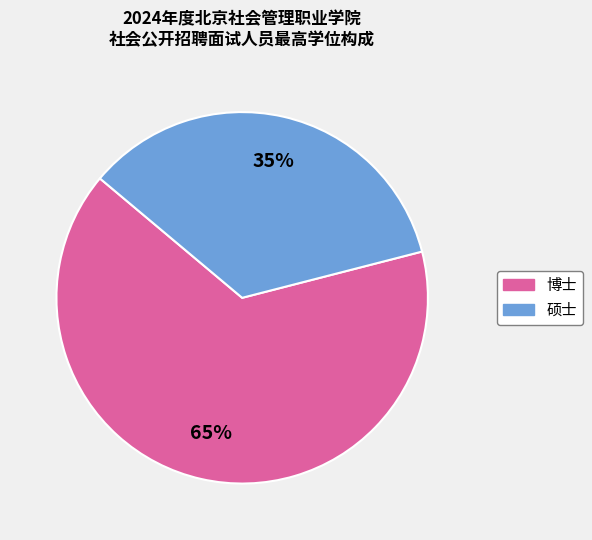

To the nearest percent, what percentage of the pie is 博士?

65%